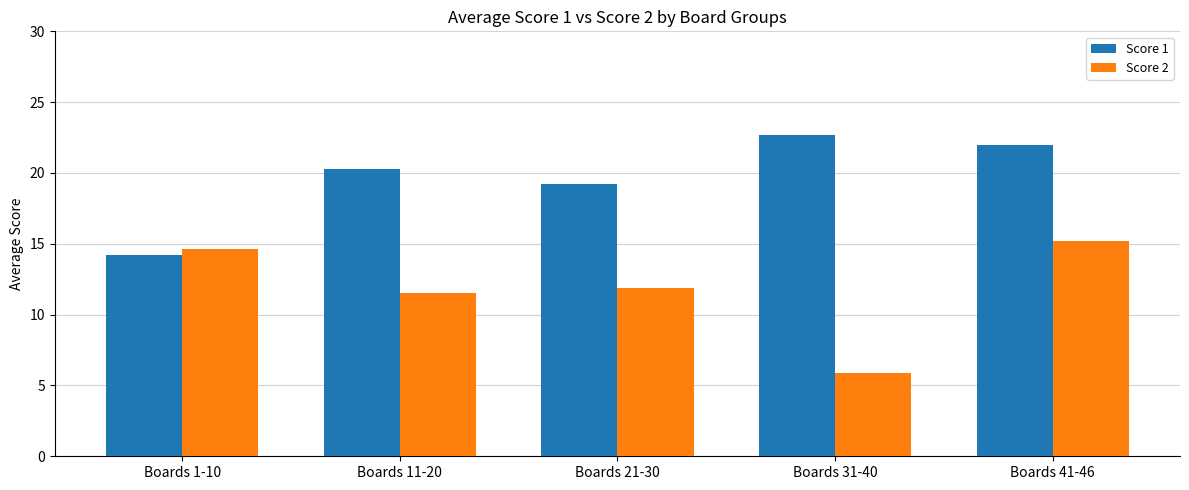

Are the bars horizontal?

No